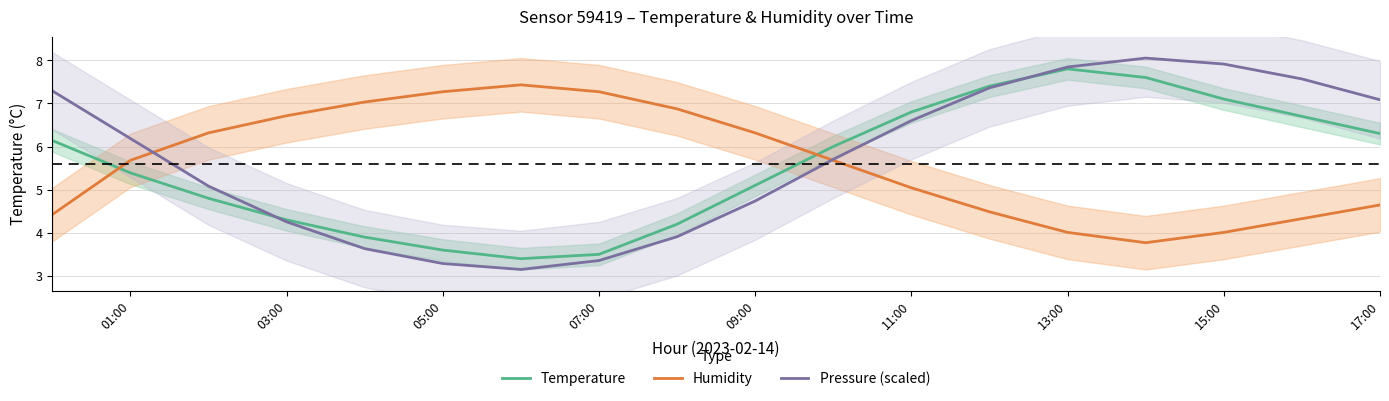

How many values in the Humidity series exceed 5?

11